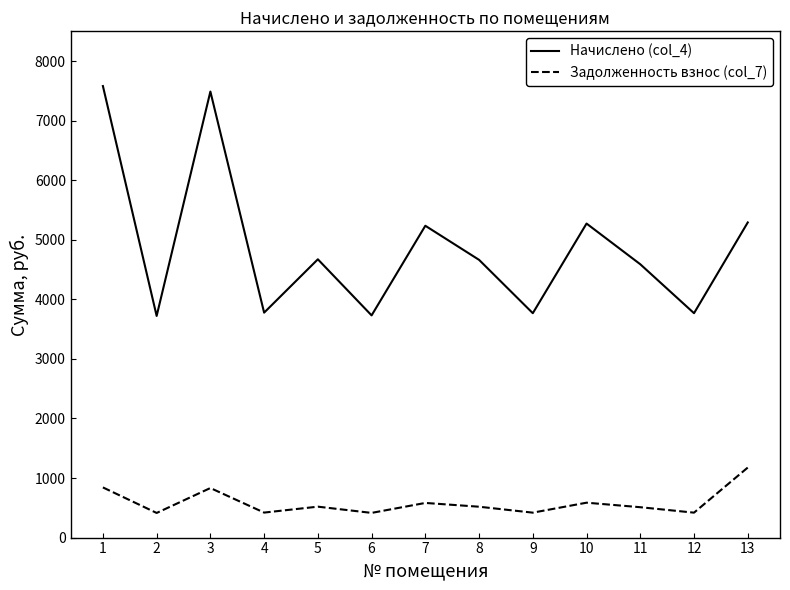

The value of Задолженность взнос (col_7) at 10 is 585.9. True or false?

True